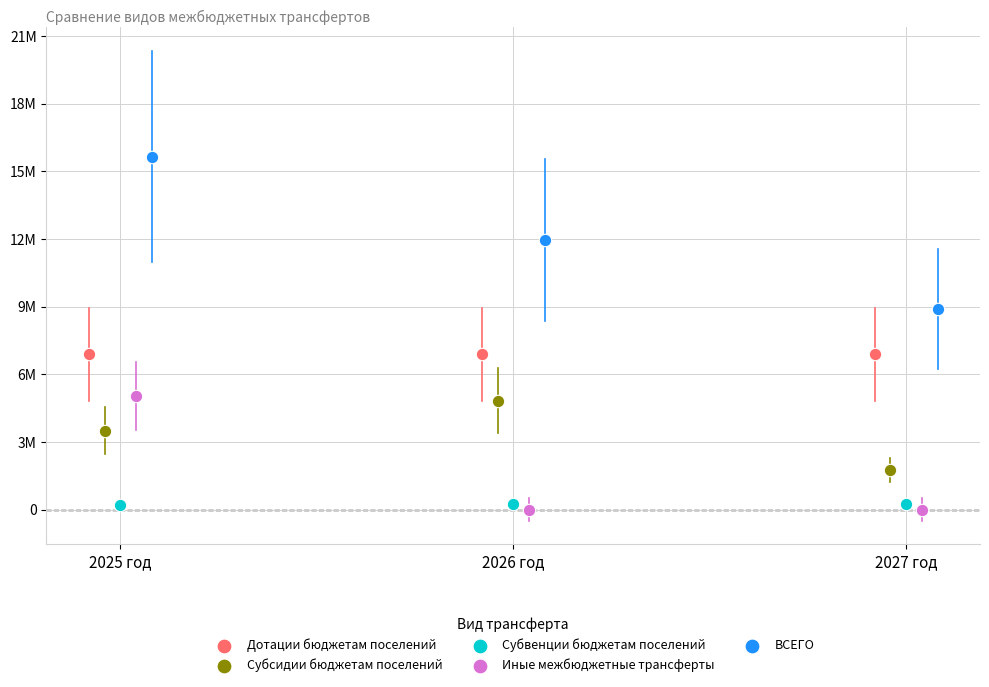

Which series reaches the maximum Y coordinate?

ВСЕГО